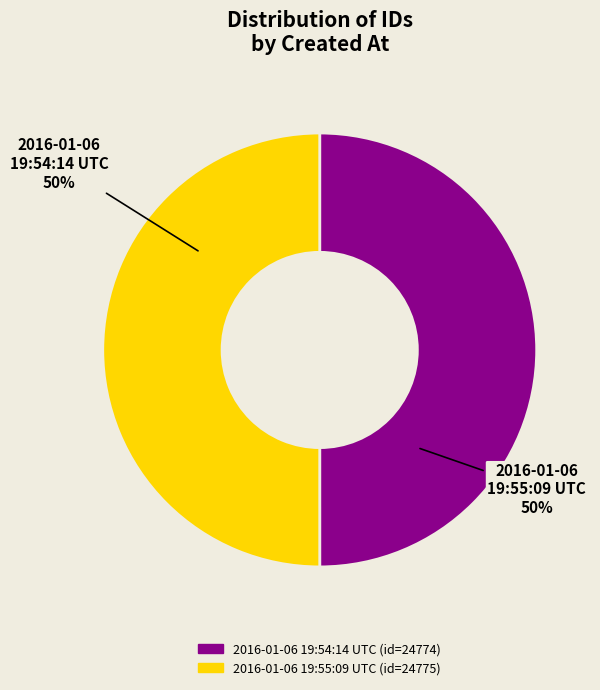

Combined, do 2016-01-06 19:55:09 UTC and 2016-01-06 19:54:14 UTC account for over 50%?

Yes